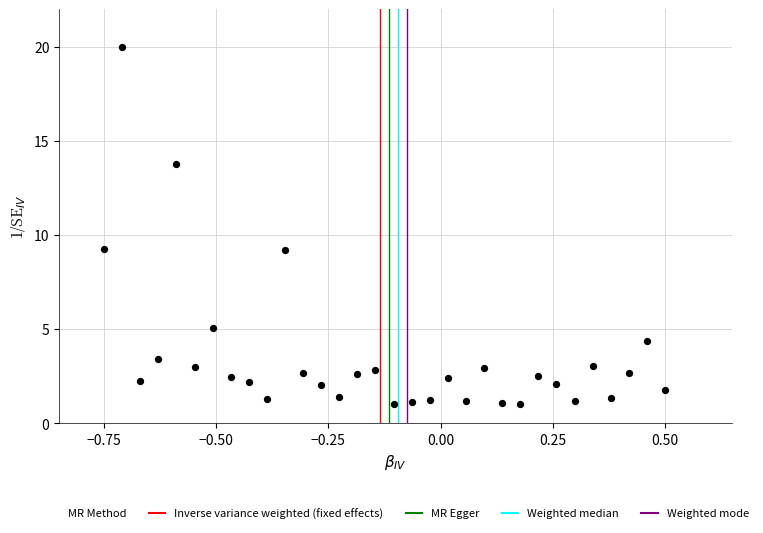

What is the range of X values (max minus min)?

1.2